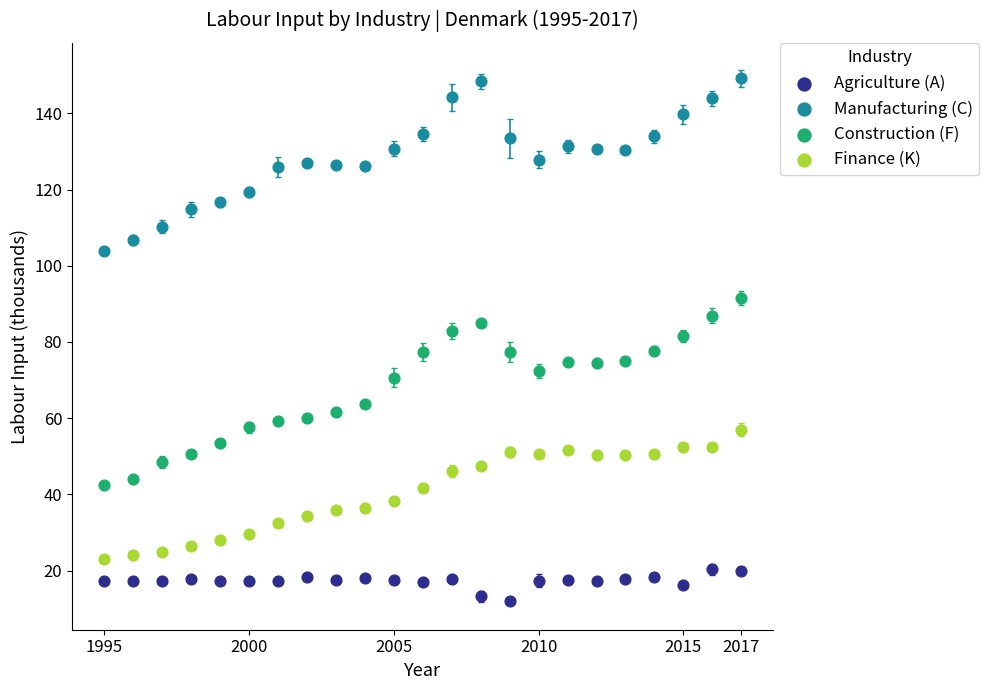

Which series contains the highest Y value?

Manufacturing (C)